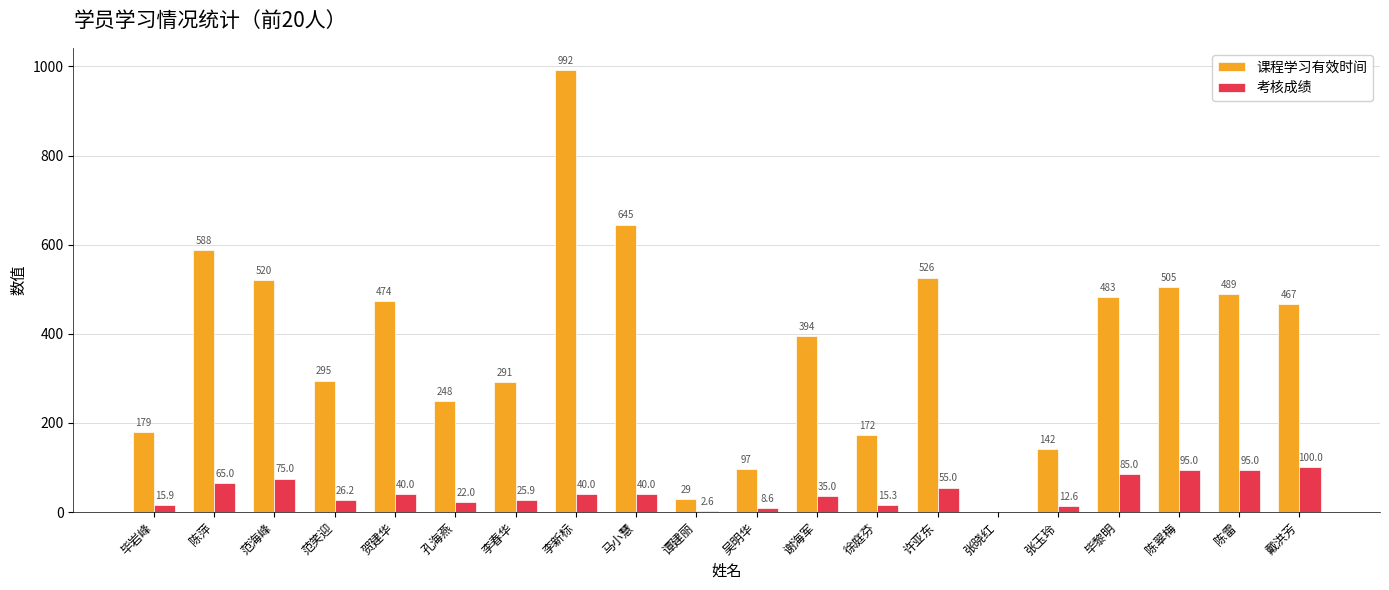

Reading right to left, list all the values displayed in this chart.

课程学习有效时间: 467.0	489.0	505.0	483.0	142.0	0.0	526.0	172.0	394.0	97.0	29.0	645.0	992.0	291.0	248.0	474.0	295.0	520.0	588.0	179.0
考核成绩: 100.0	95.0	95.0	85.0	12.6	0.0	55.0	15.3	35.0	8.6	2.6	40.0	40.0	25.9	22.0	40.0	26.2	75.0	65.0	15.9